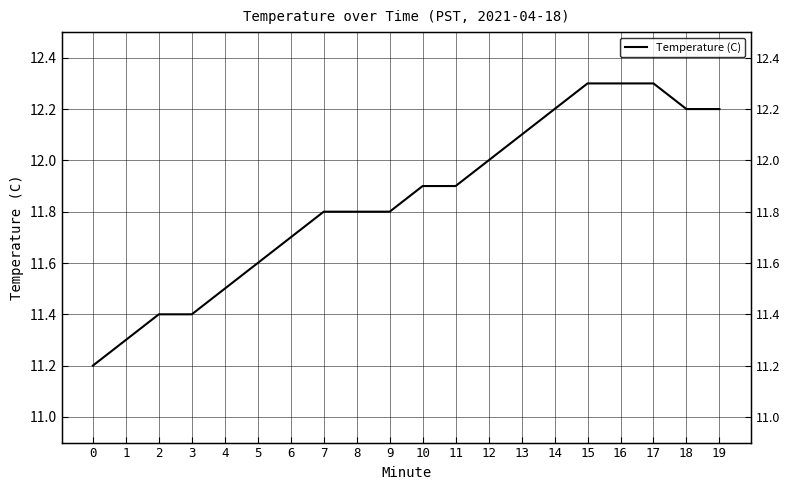

Read the value at 12.

12.0